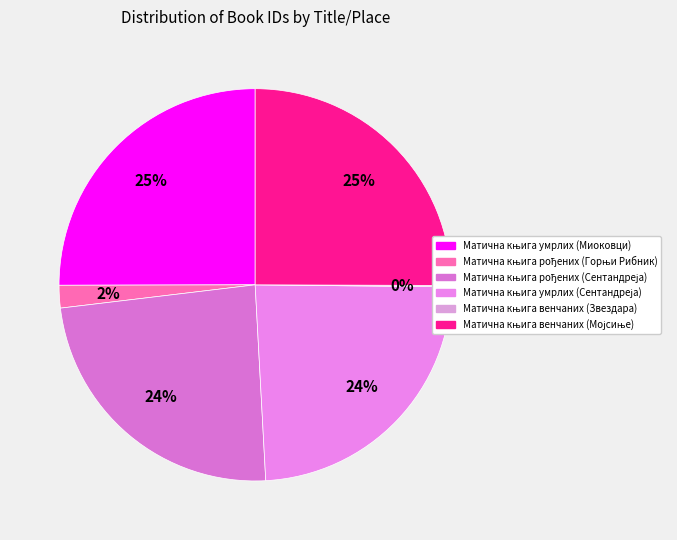

To the nearest percent, what is the difference between the Матична књига умрлих (Миоковци) and Матична књига рођених (Горњи Рибник) slice percentages?

23%